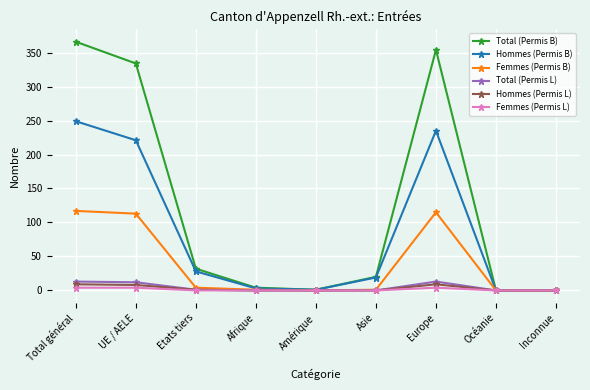

What is the sum of the Total (Permis B) values at Amérique and Total général?

367